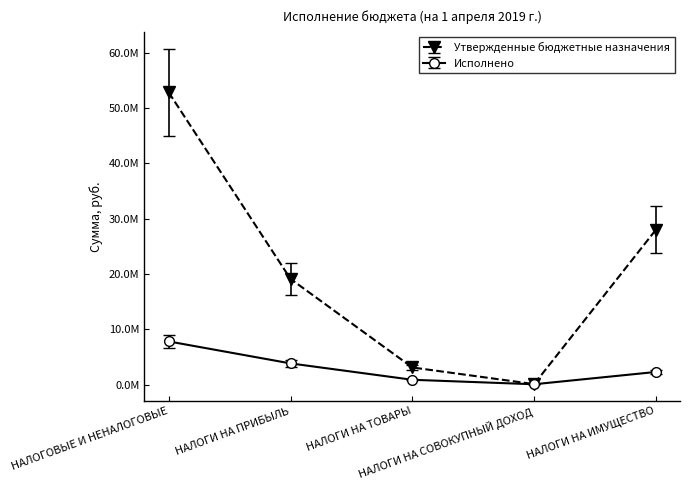

At which label does Исполнено reach its peak?

НАЛОГОВЫЕ И НЕНАЛОГОВЫЕ